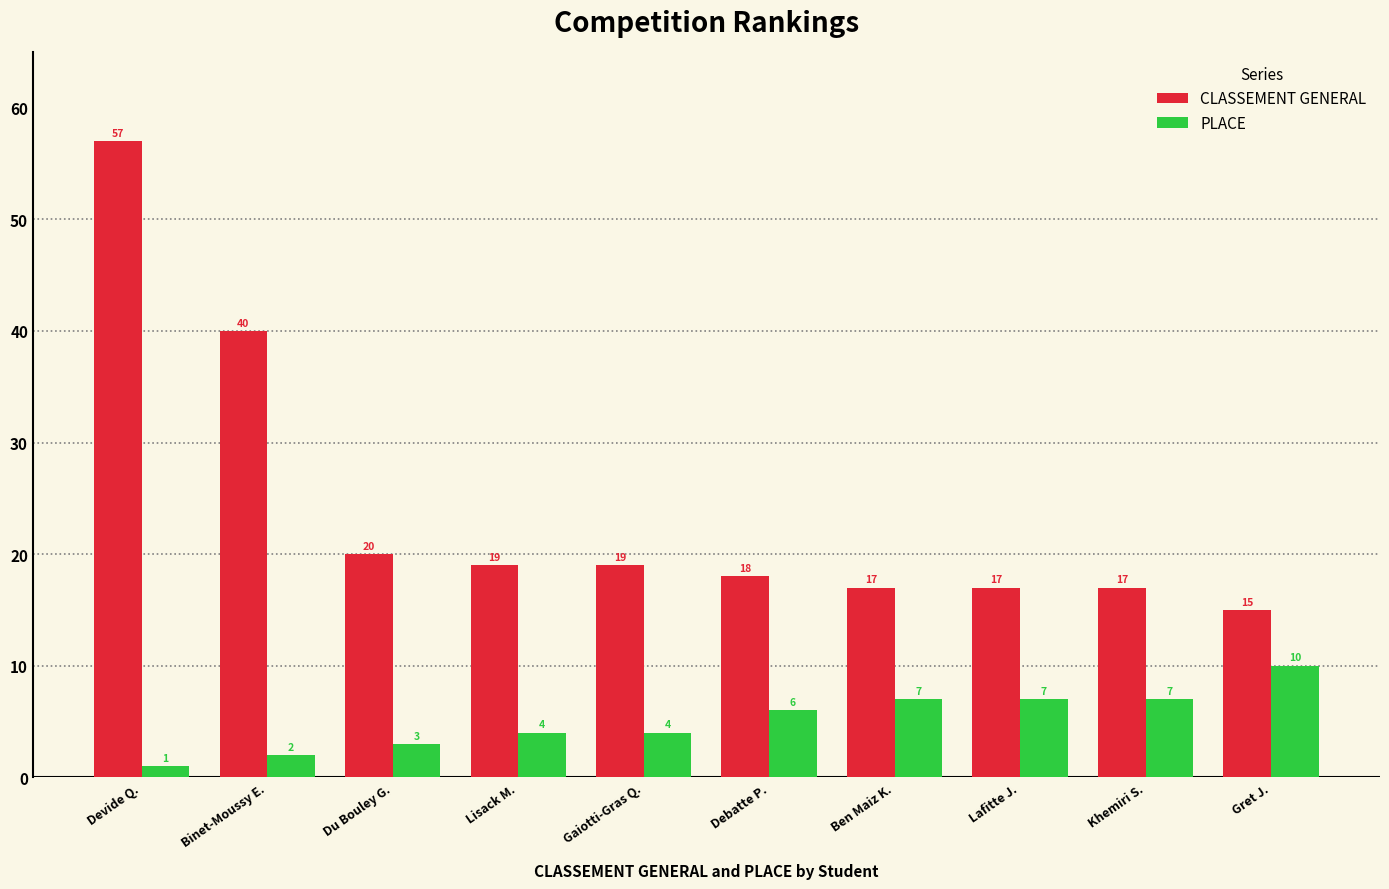

What is the label of the 6th bar from the right?

Gaiotti-Gras Q.